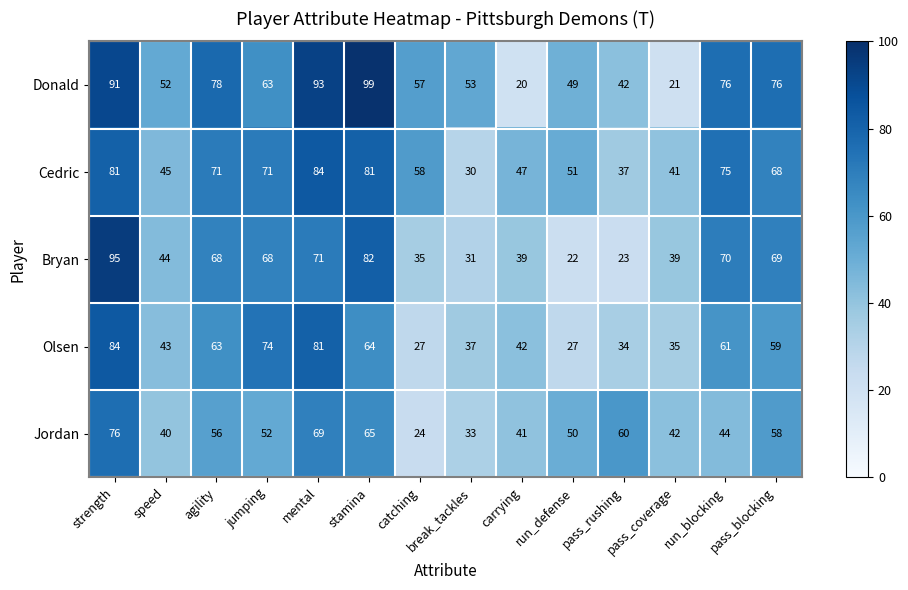

At pass_rushing, list the series in order from largest to smallest.

Jordan, Donald, Cedric, Olsen, Bryan